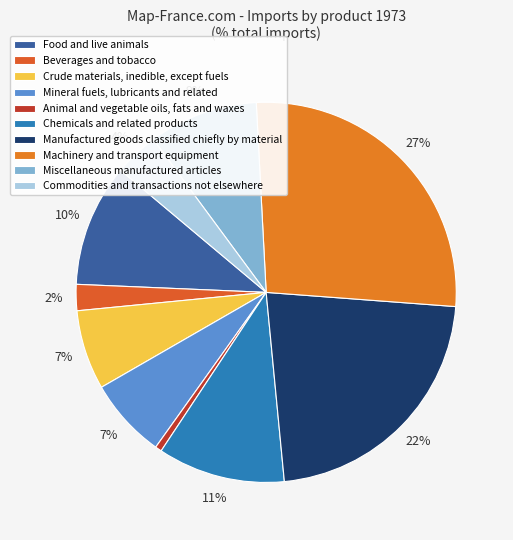

What is the change in value from Beverages and tobacco to Manufactured goods classified chiefly by material?

+20.1